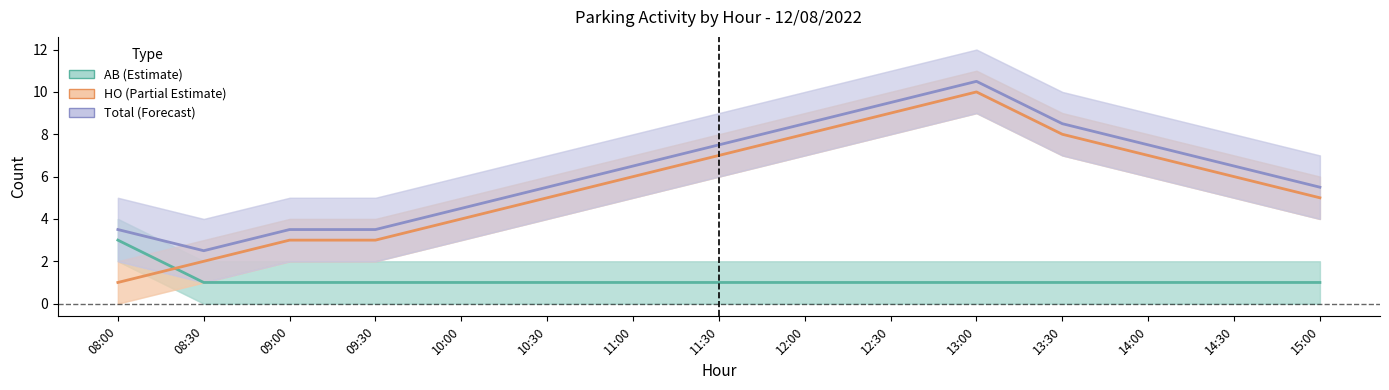

What is the maximum value for Total (Forecast)?

10.5